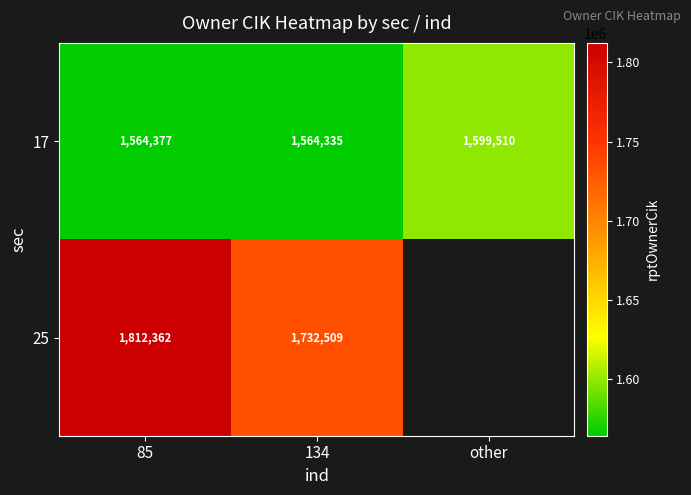

Which series has the largest total across all categories?

17